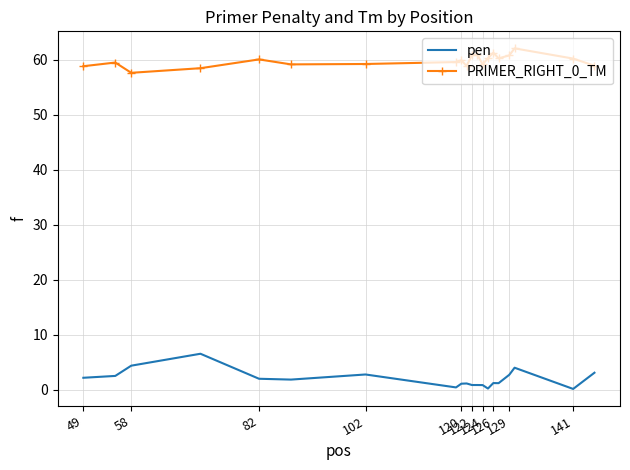

Rank the series by their average value, from lowest to highest.

pen, PRIMER_RIGHT_0_TM